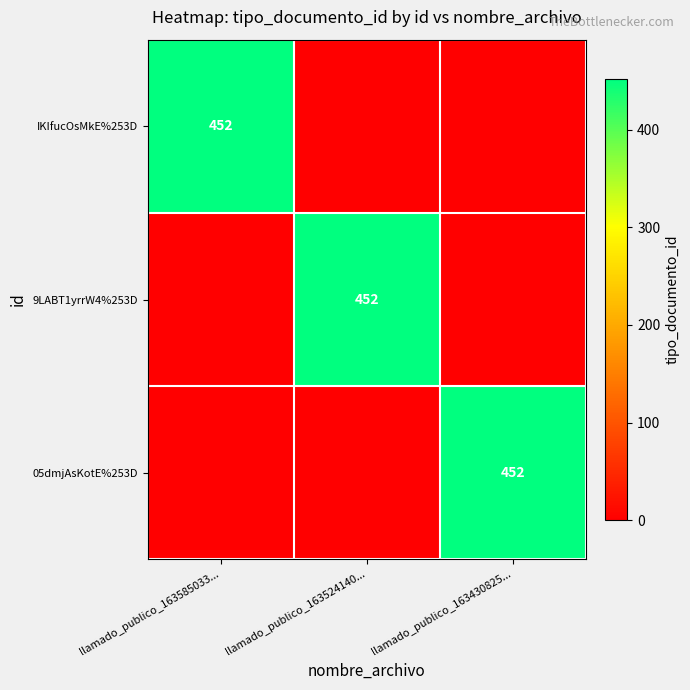

Is the value of 05dmjAsKotE%253D at llamado_publico_163430825... greater than the value of 9LABT1yrrW4%253D at llamado_publico_163430825...?

Yes